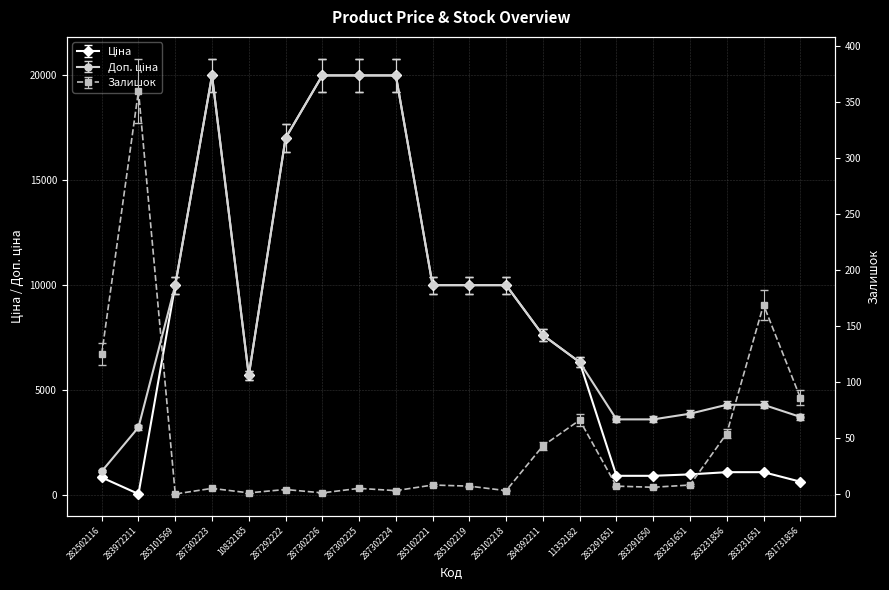

How many data points in Ціна are above 7292?

10